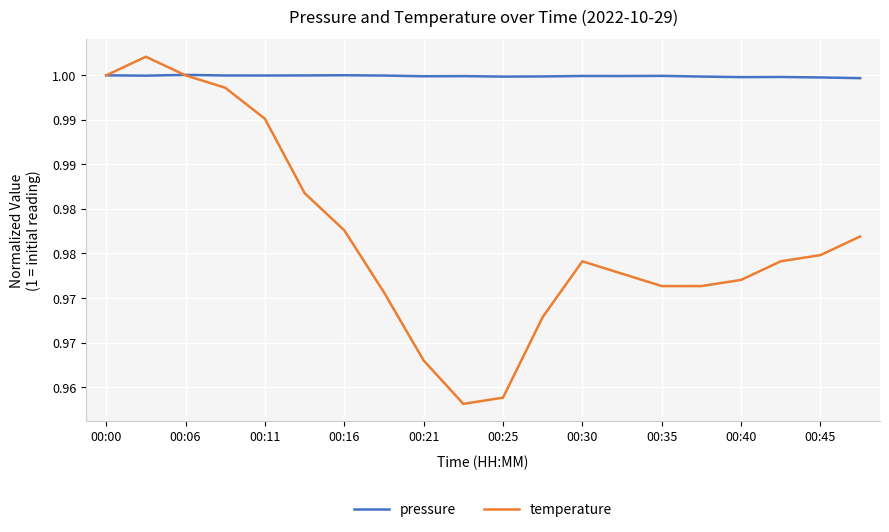

Does the chart display data point markers on the line(s)?

No